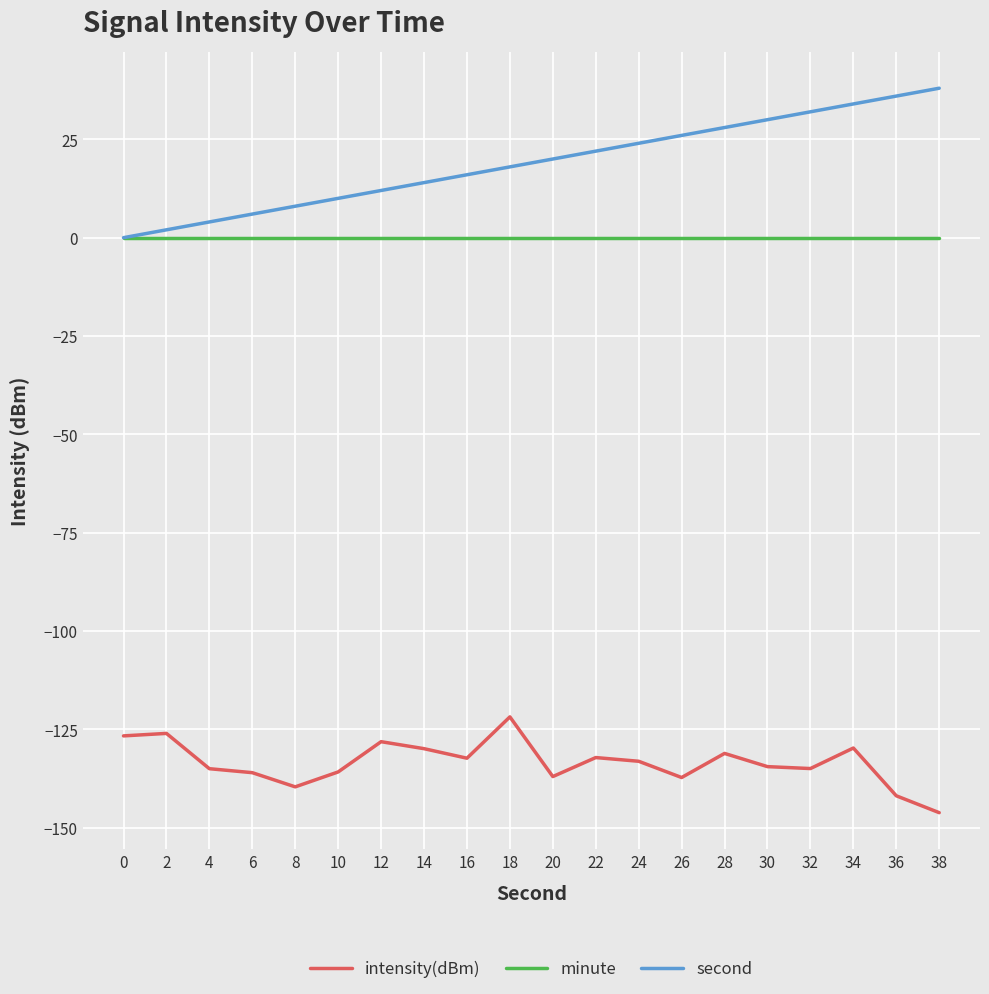

Is the value of intensity(dBm) at 16 greater than the value of second at 38?

No